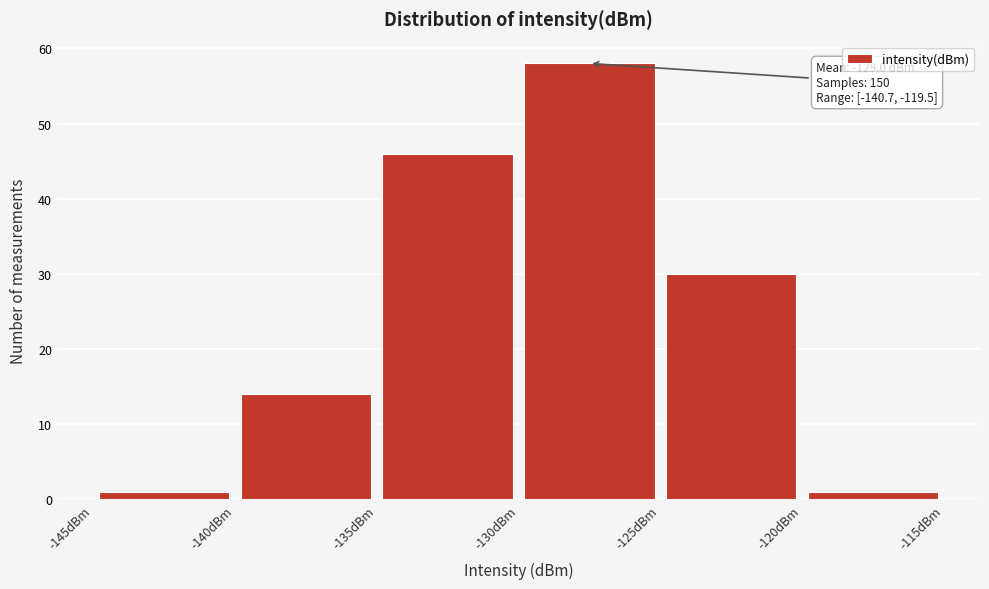

Which range on the x-axis has the tallest bar?

-130 to -125